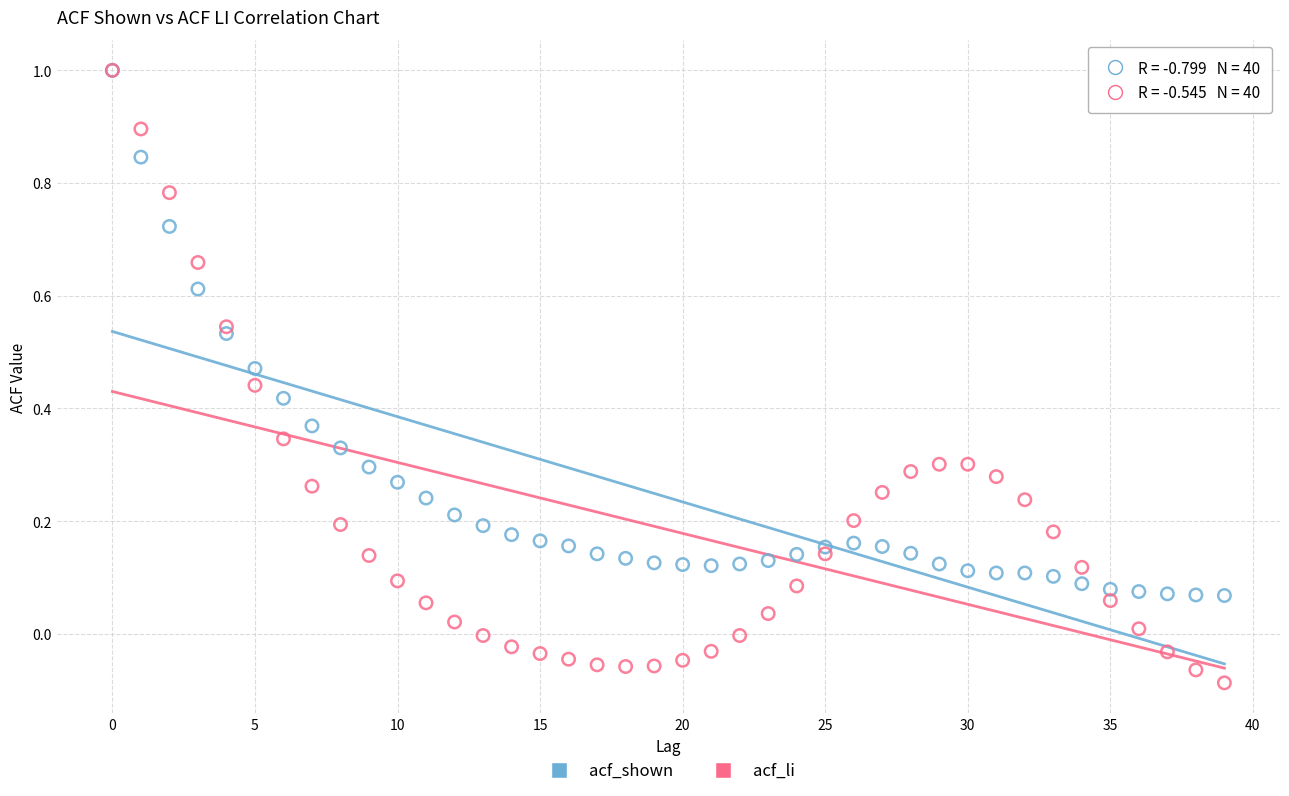

Which series has the largest Y range (max minus min)?

acf_li